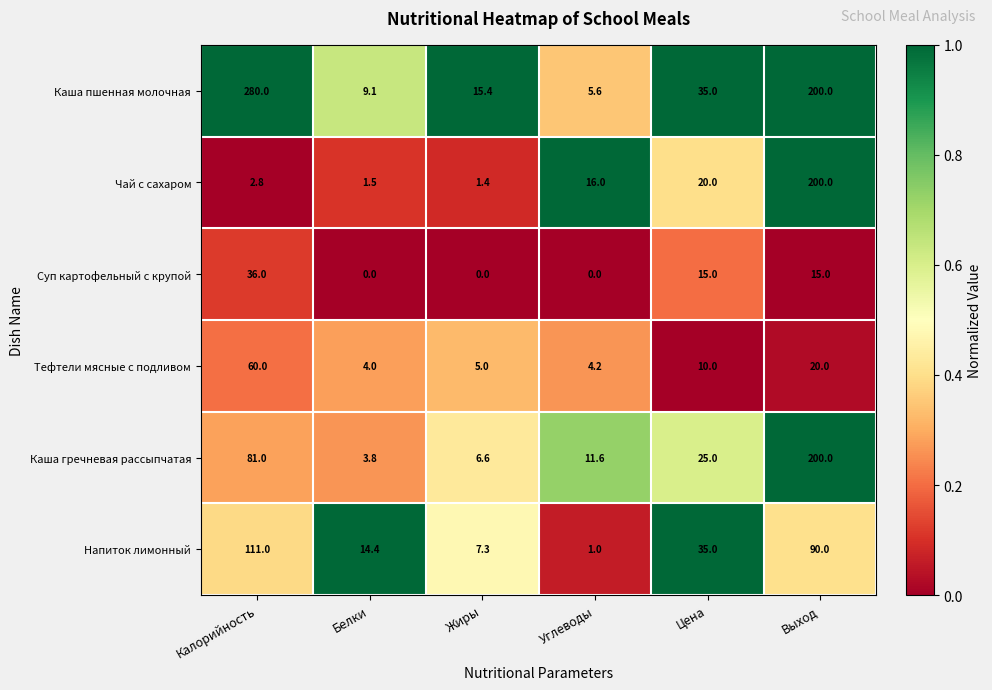

What is the approximate value of Чай с сахаром at Углеводы?

16.0